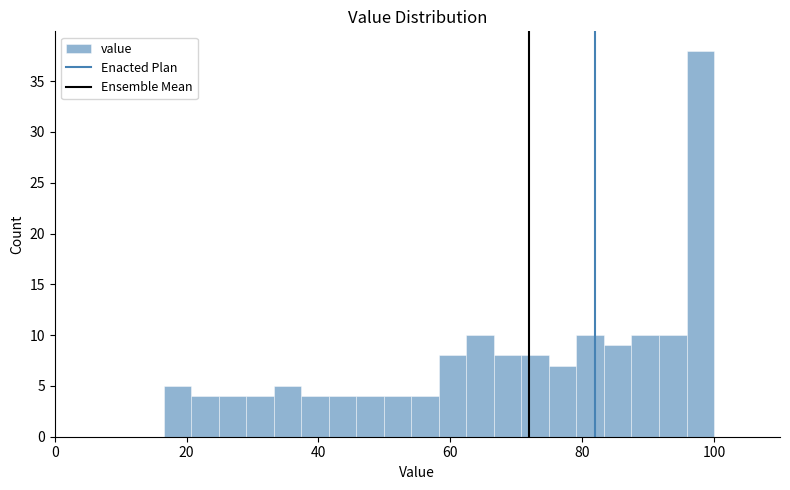

Read against the x-axis, roughly where is the centre of the tallest bar?

98